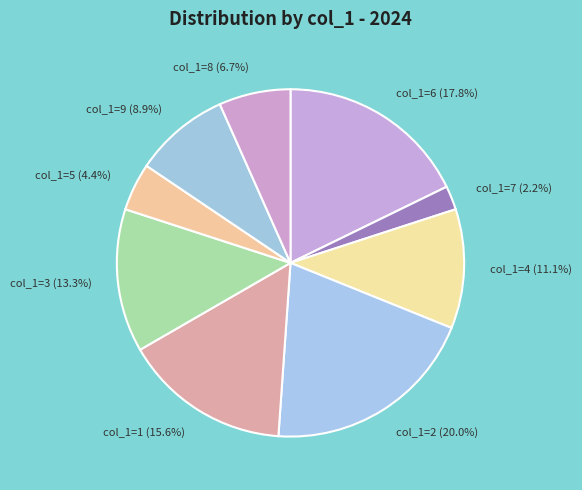

What portion of the pie excludes col_1=9 (8.9%)?

91.1%